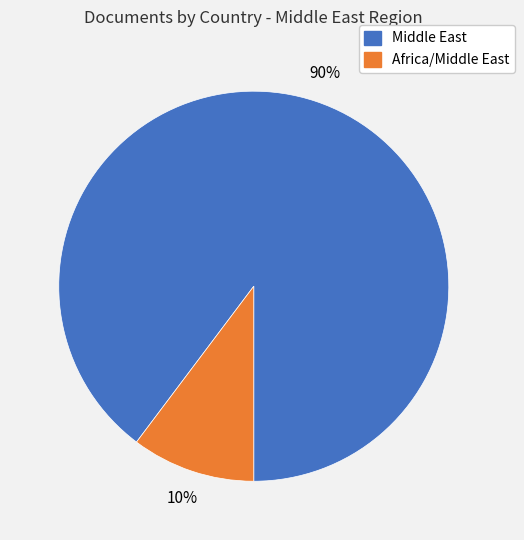

How many slices are in this pie chart?

2